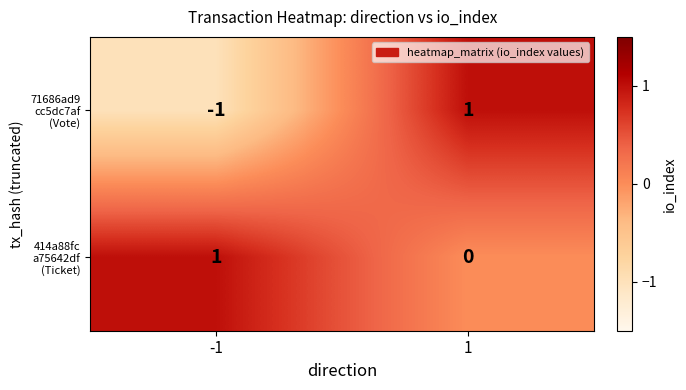

Which has a higher value, -1 or 1?

1